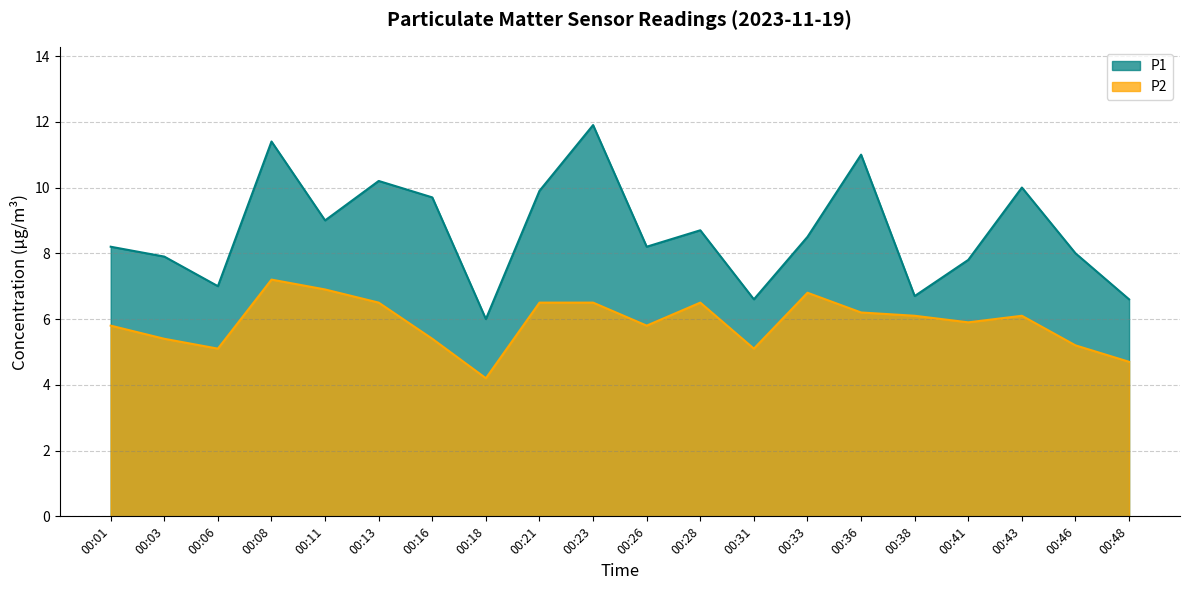

Which category has the lowest value in the P1 series?

00:18